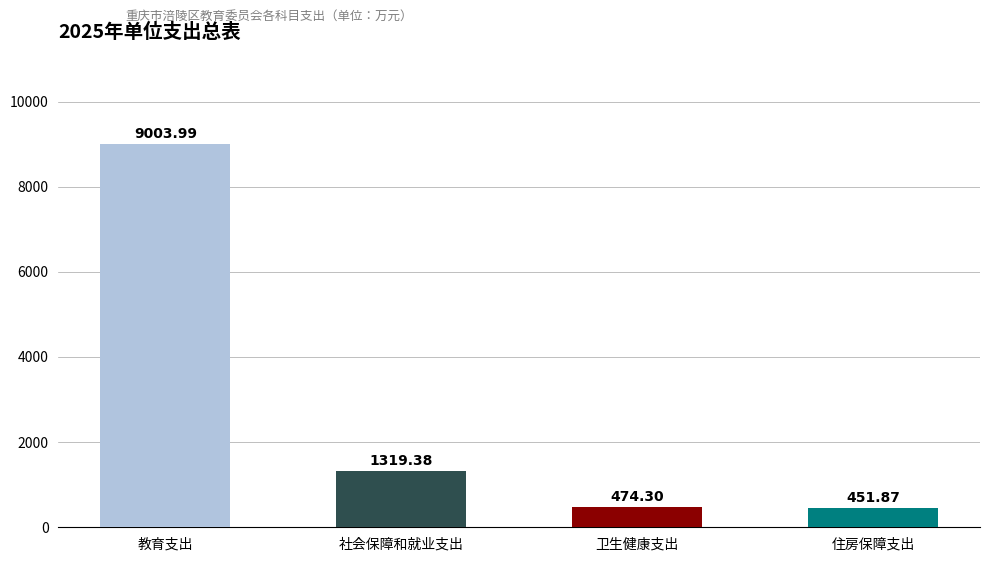

Which label corresponds to the largest value in the chart?

教育支出